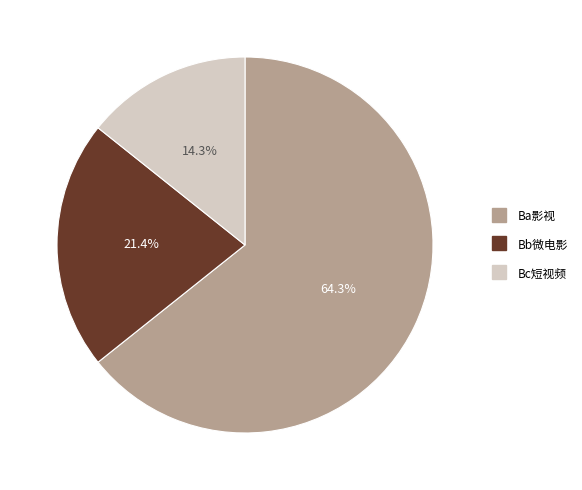

Which category has the smallest portion of the pie?

Bc短视频